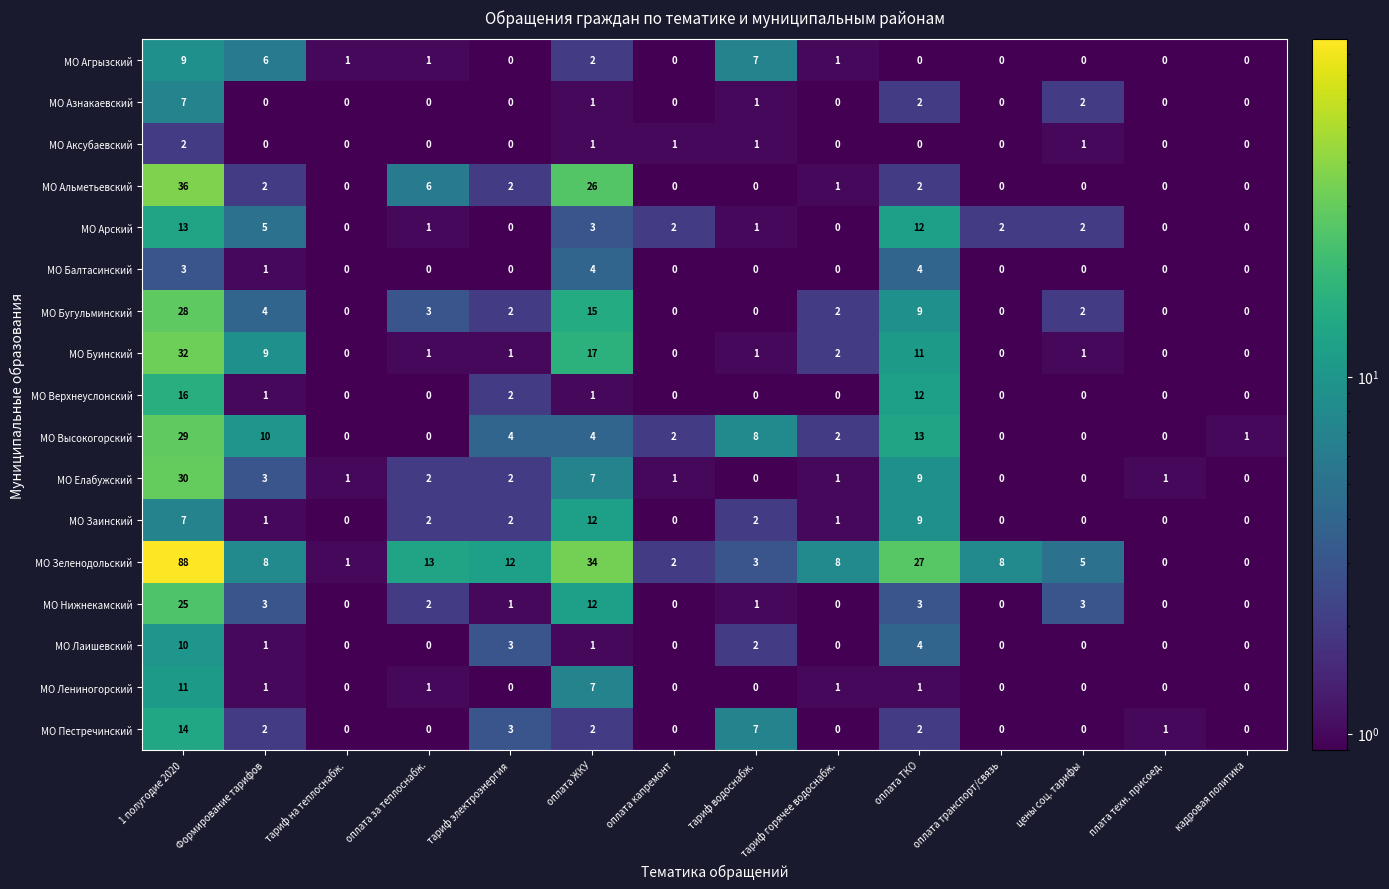

Rank the series by their maximum value, from lowest to highest.

МО Аксубаевский, МО Балтасинский, МО Азнакаевский, МО Агрызский, МО Лаишевский, МО Лениногорский, МО Заинский, МО Арский, МО Пестречинский, МО Верхнеуслонский, МО Нижнекамский, МО Бугульминский, МО Высокогорский, МО Елабужский, МО Буинский, МО Альметьевский, МО Зеленодольский